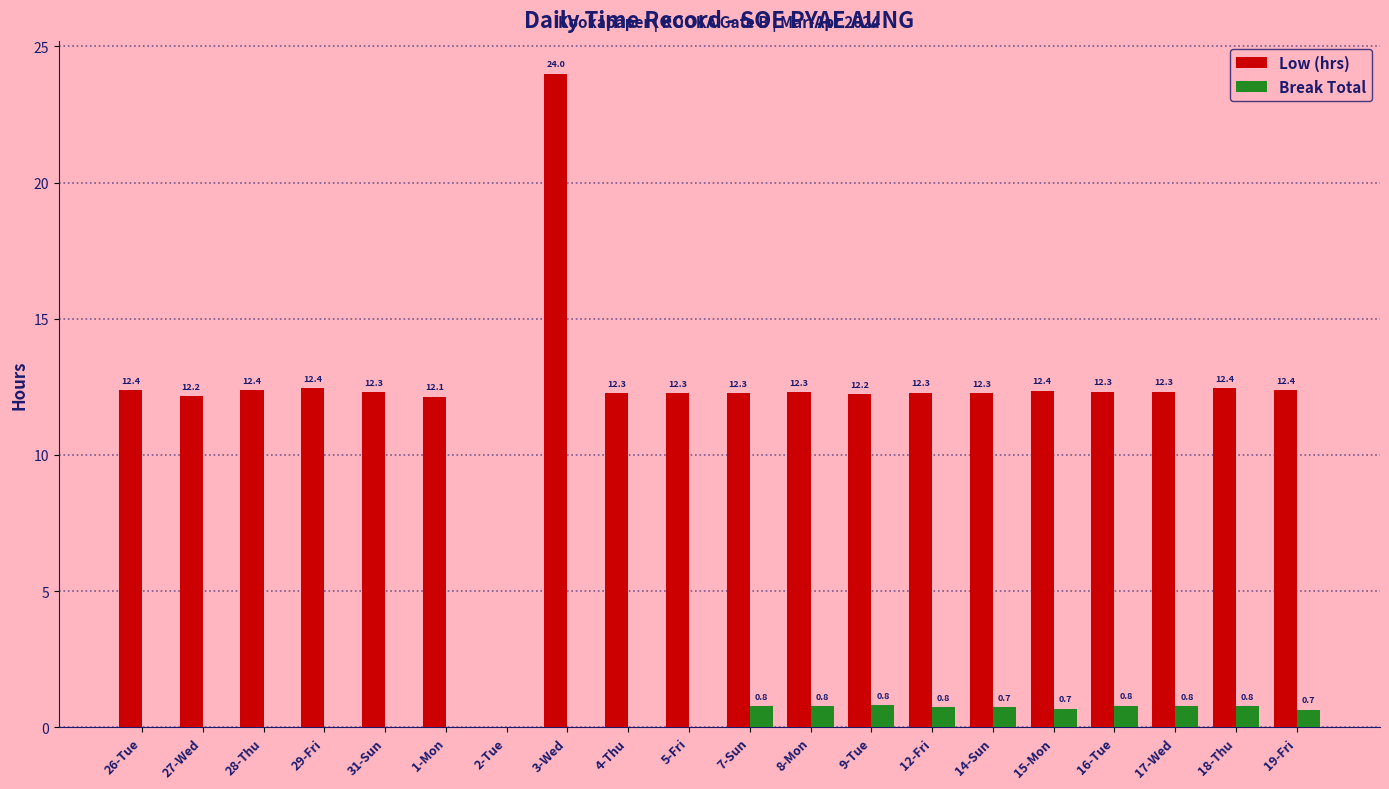

True or false: Low (hrs) has a value of 12.3 at 5-Fri.

True